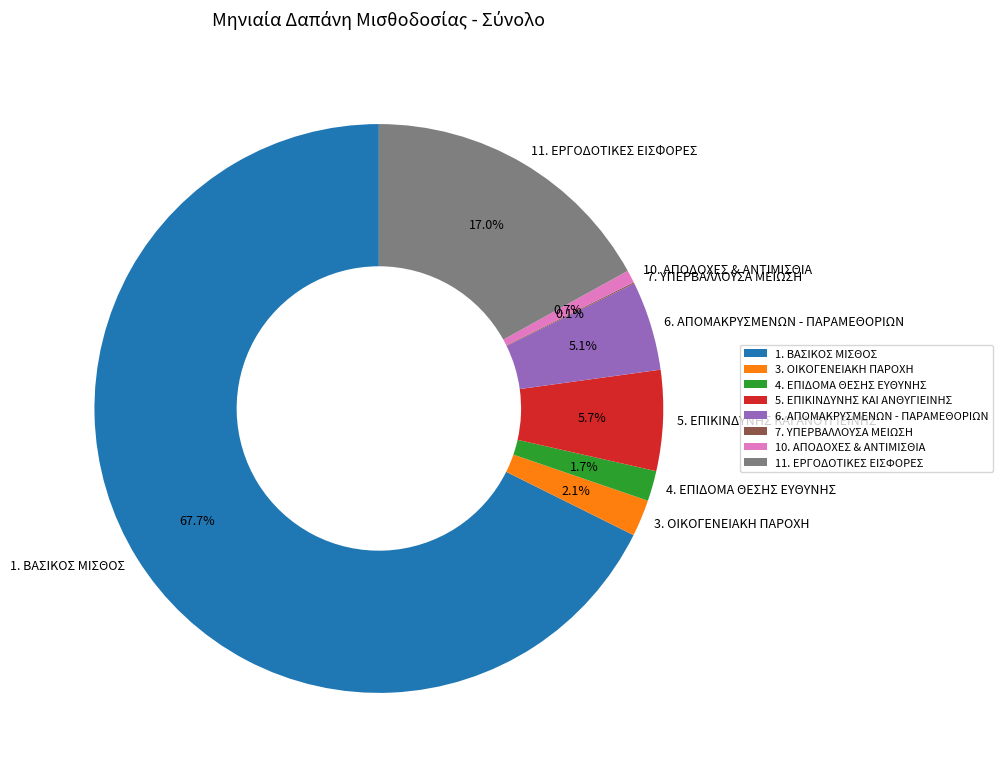

What percentage do 6. ΑΠΟΜΑΚΡΥΣΜΕΝΩΝ - ΠΑΡΑΜΕΘΟΡΙΩΝ and 4. ΕΠΙΔΟΜΑ ΘΕΣΗΣ ΕΥΘΥΝΗΣ together represent?

6.8%